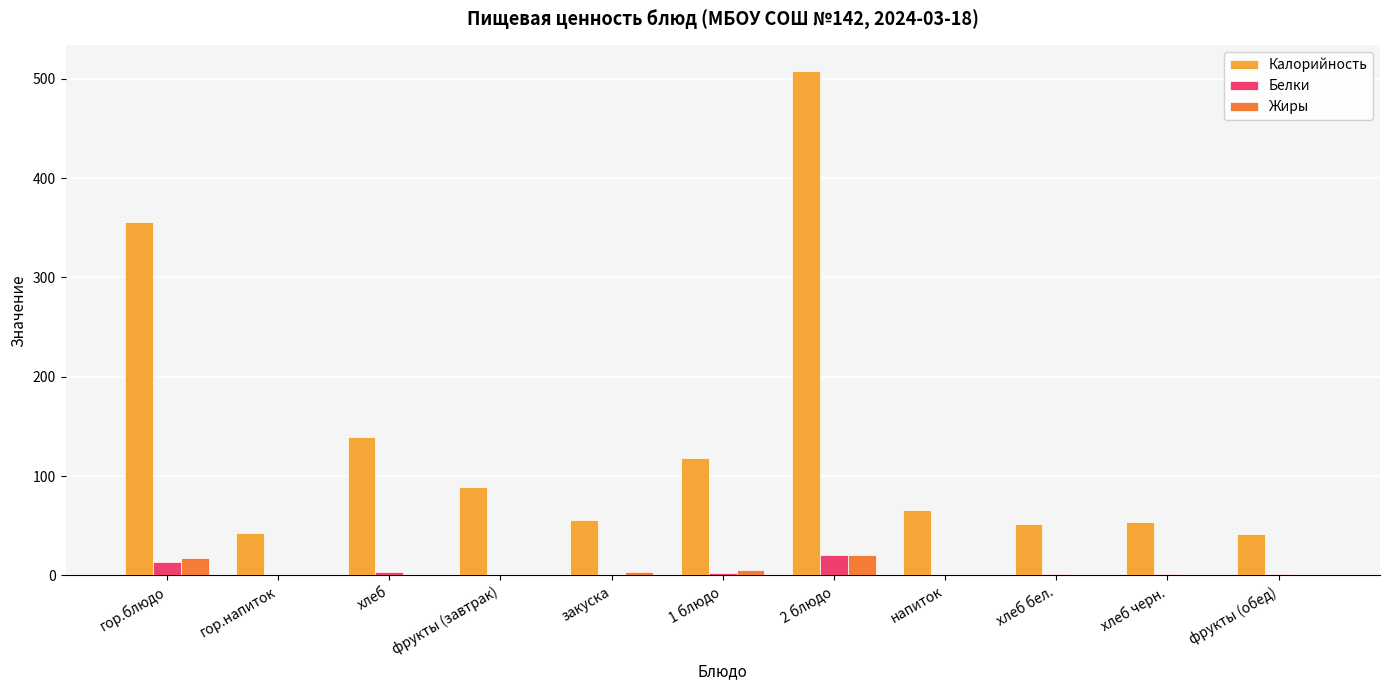

What is the maximum value shown in the chart?

508.3